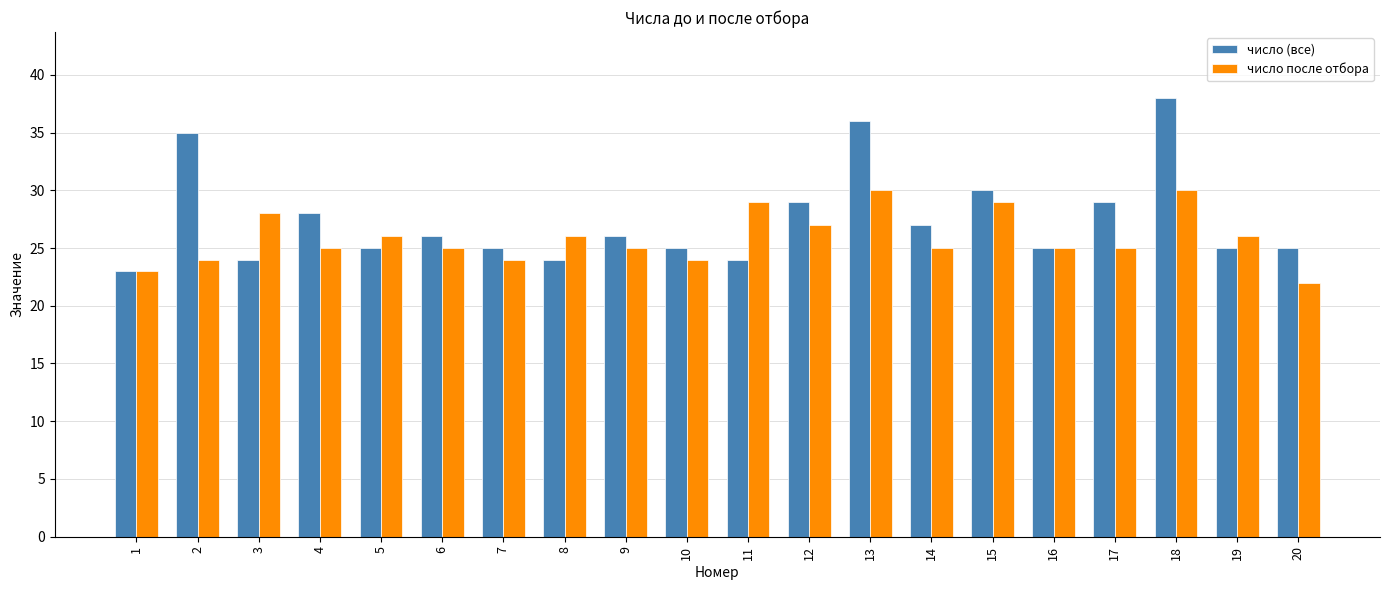

At which category is the sum across all series the highest?

18